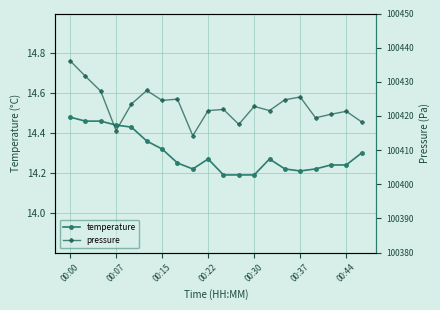

Reading left to right, what are all the values shown in this chart?

temperature: 14.5	14.5	14.5	14.4	14.4	14.4	14.3	14.2	14.2	14.3	14.2	14.2	14.2	14.3	14.2	14.2	14.2	14.2	14.2	14.3
pressure: 100436.2	100431.6	100427.3	100415.7	100423.5	100427.5	100424.6	100424.9	100414.2	100421.6	100421.9	100417.6	100422.8	100421.6	100424.8	100425.6	100419.5	100420.5	100421.4	100418.3